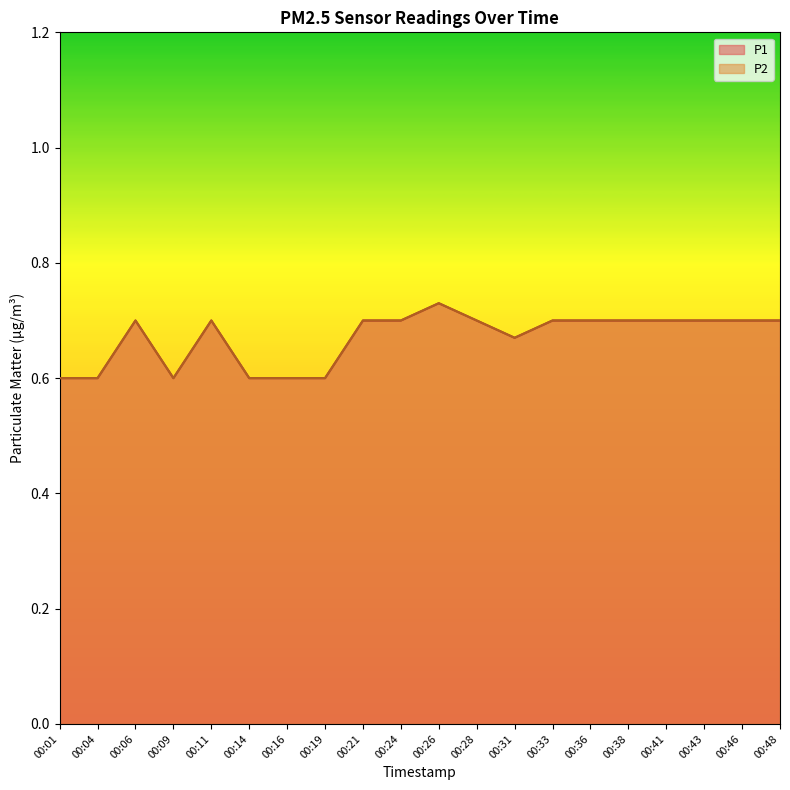

At which category does P2 reach its first local valley?

00:09